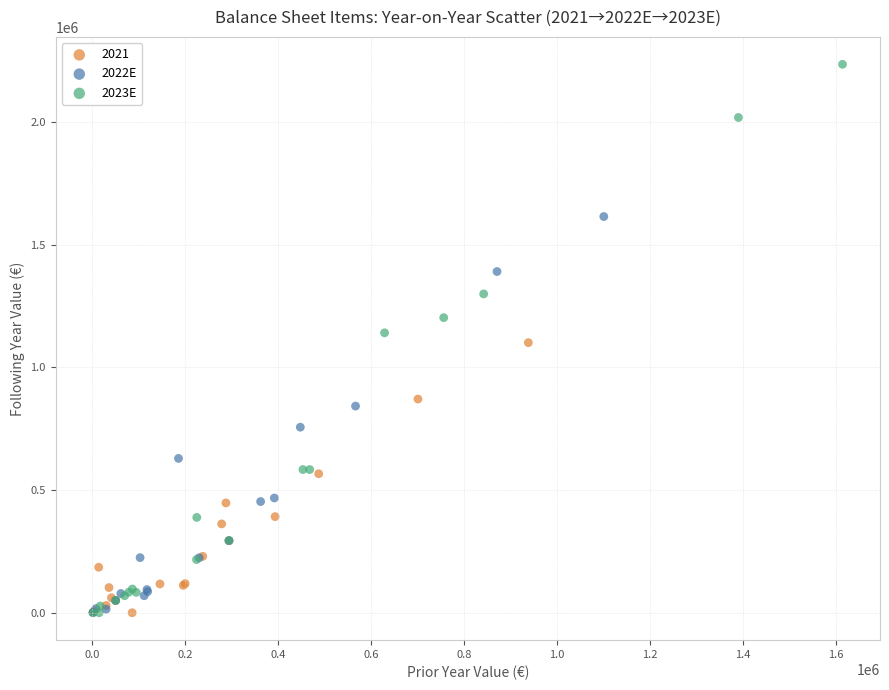

Which series has the largest Y range (max minus min)?

2023E